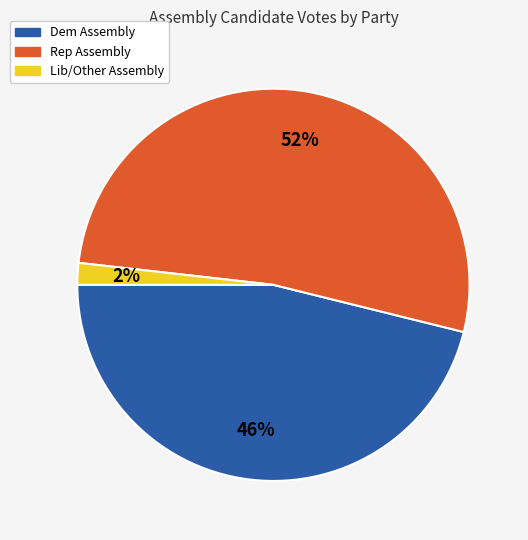

Is there any slice that represents more than half of the pie?

Yes